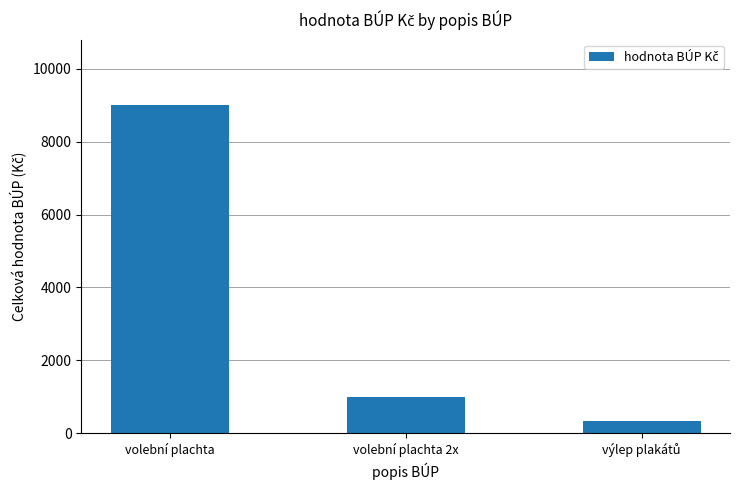

Does the chart contain any negative values?

No